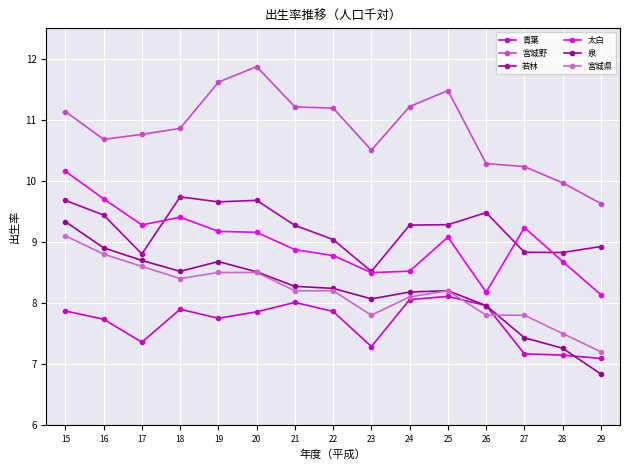

At which category is the sum across all series the highest?

15